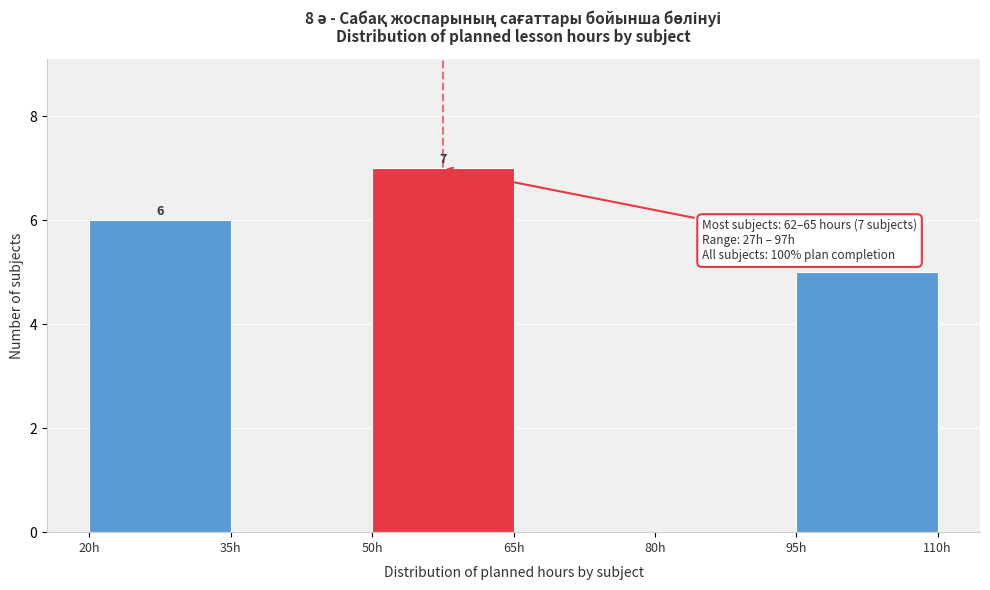

Which range on the x-axis has the tallest bar?

50 to 65